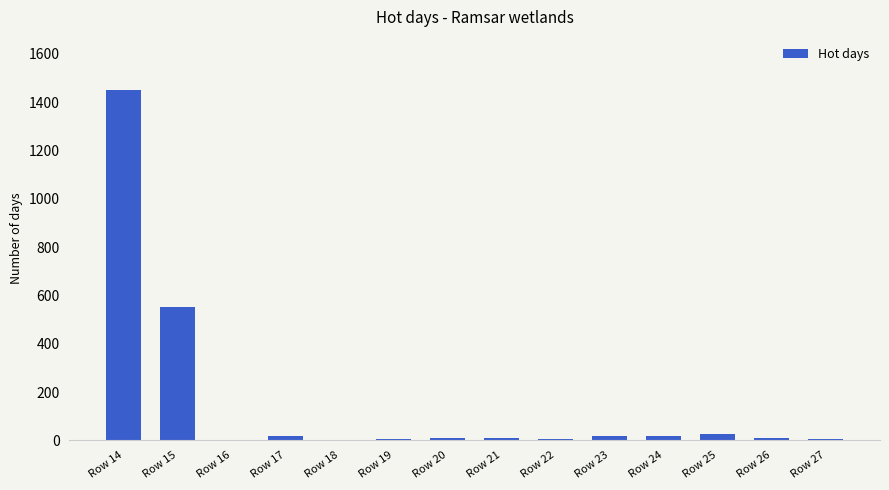

What is the sum of the values at Row 27 and Row 17?

23.6